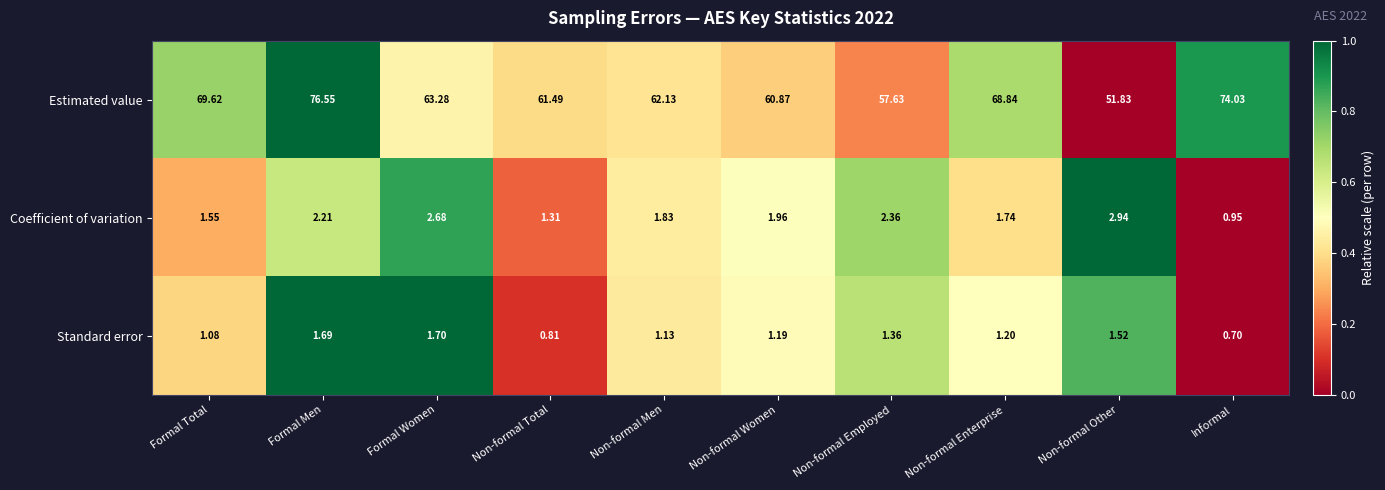

Rank the series by their maximum value, from lowest to highest.

Standard error, Coefficient of variation, Estimated value